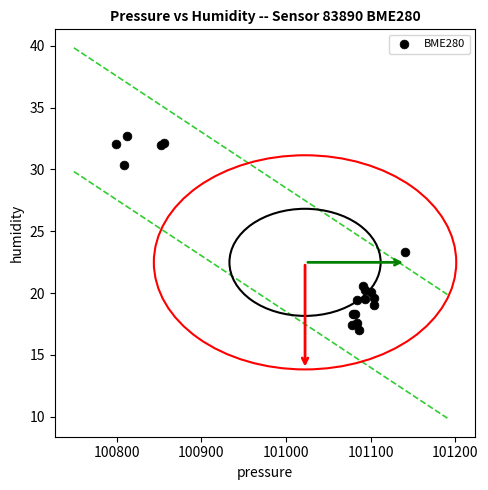

What Y value in the scatter plot is closest to 24?

23.3